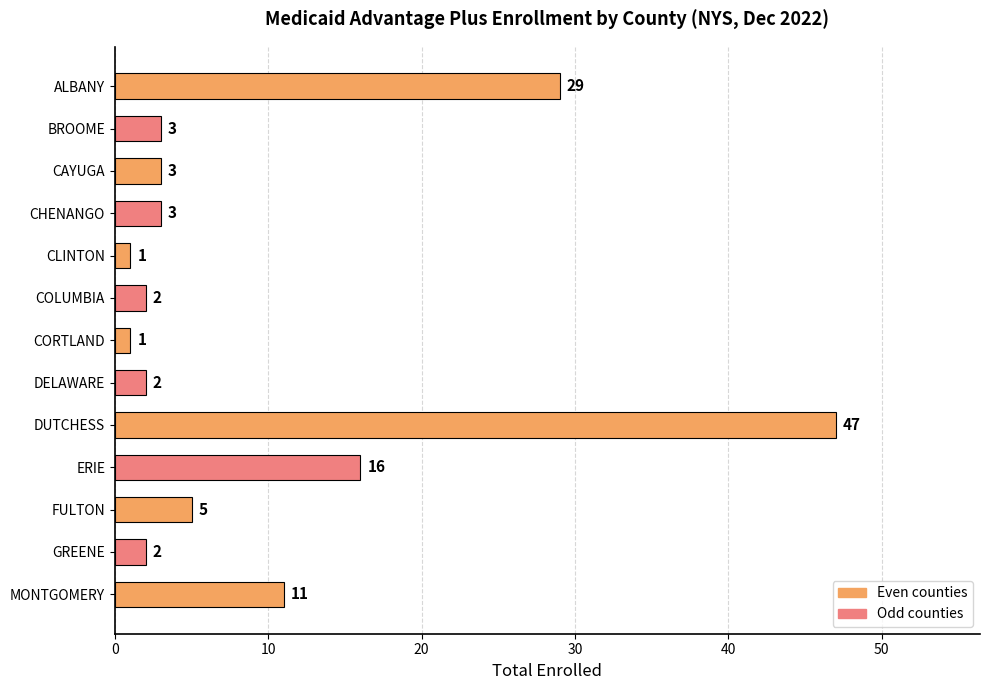

What is the greatest value displayed?

47